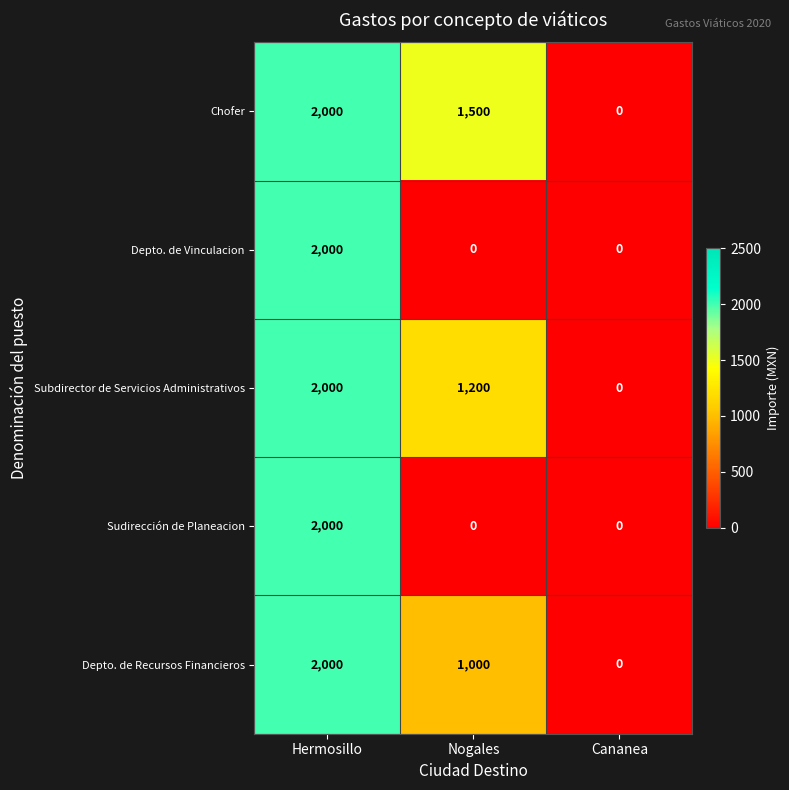

The value of Sudirección de Planeacion at Hermosillo is 782. True or false?

False